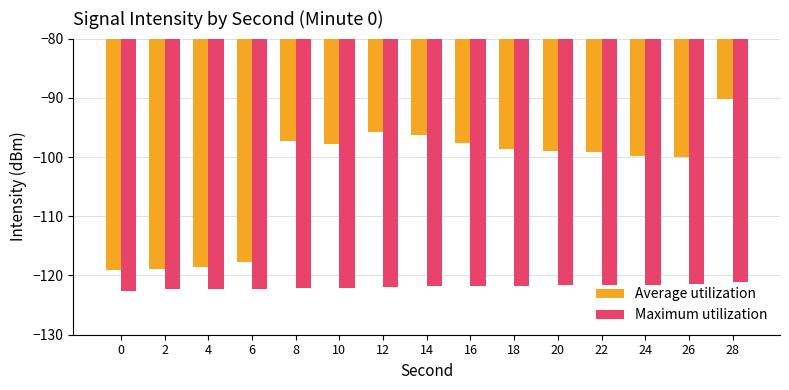

Which series has the widest spread of values?

Average utilization